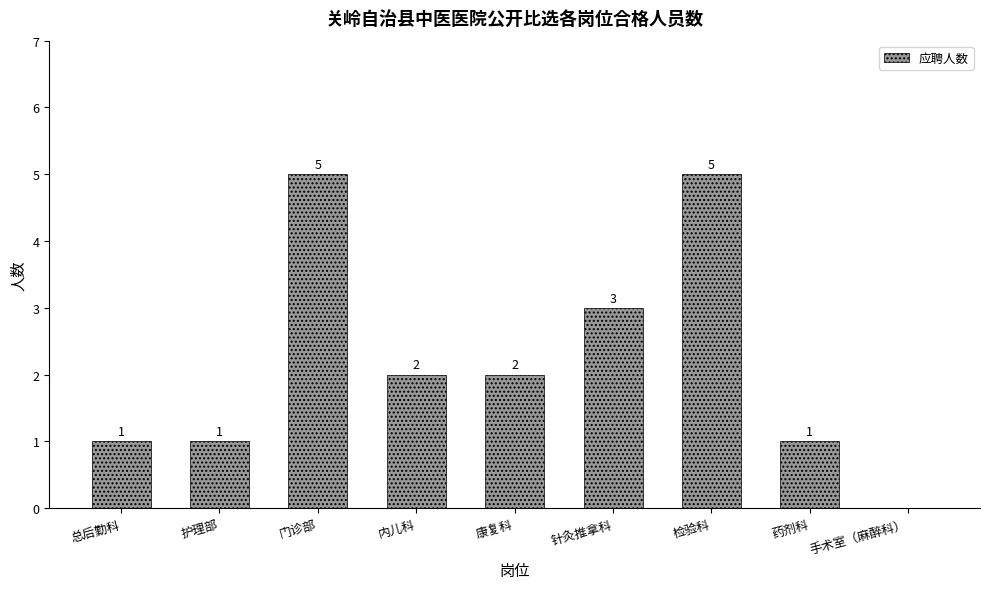

Are the bars horizontal?

No